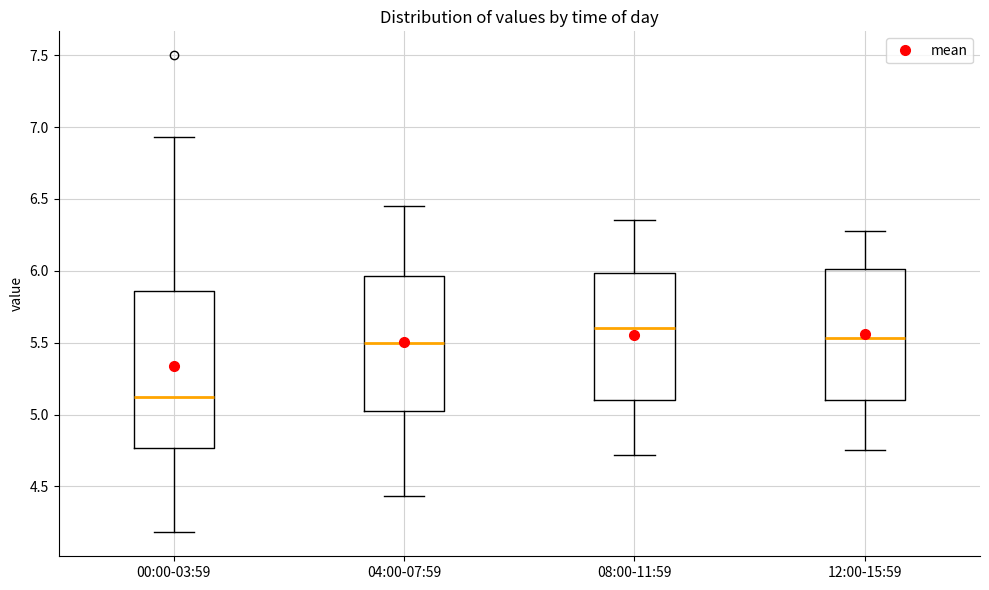

Reading left to right, transcribe this box plot: for each box, give where its median line is, the range the box spans, and where its two whiskers end, as read against the y-axis. The values are not printed on the chart, so give them approximately, as read against the axis.

00:00-03:59: median 5.15, box 4.75 to 5.85, whiskers 4.20 to 6.95
04:00-07:59: median 5.50, box 5.05 to 5.95, whiskers 4.45 to 6.45
08:00-11:59: median 5.60, box 5.10 to 6.00, whiskers 4.70 to 6.35
12:00-15:59: median 5.55, box 5.10 to 6.00, whiskers 4.75 to 6.30